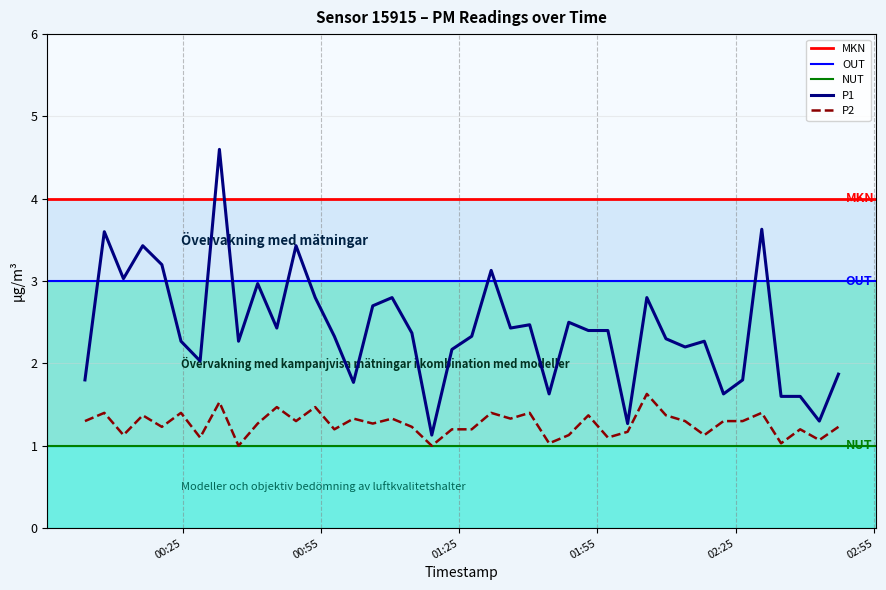

How many lines are shown in the chart?

2